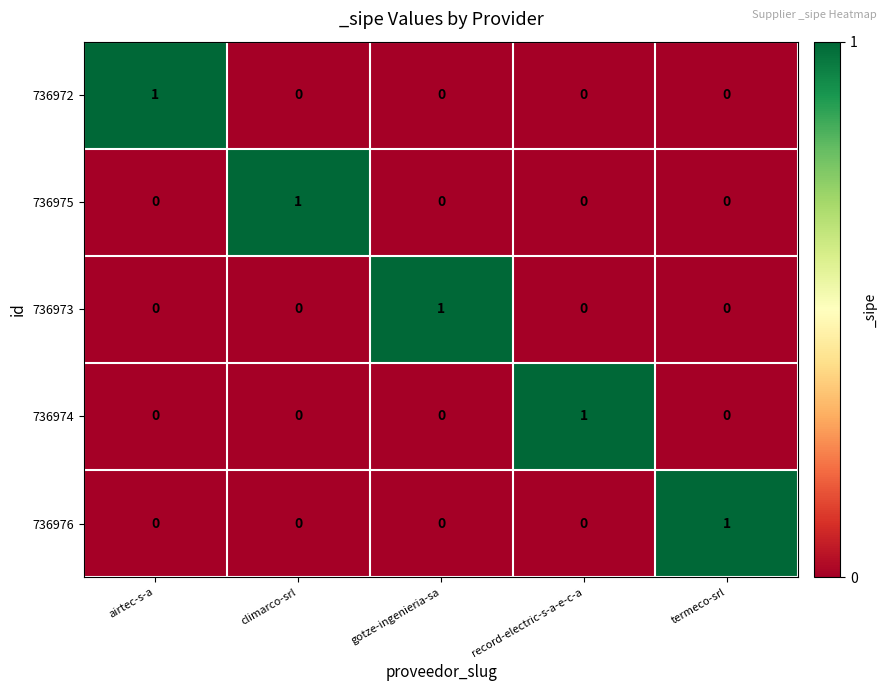

Reading left to right, transcribe all the data shown in this chart.

736972: 1	0	0	0	0
736975: 0	1	0	0	0
736973: 0	0	1	0	0
736974: 0	0	0	1	0
736976: 0	0	0	0	1